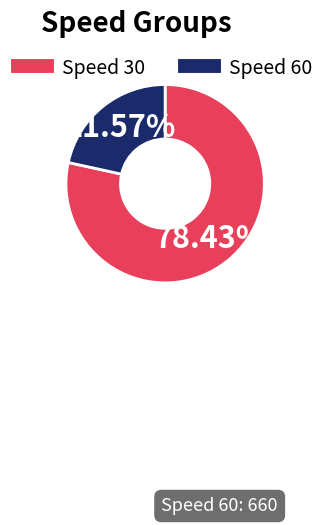

Is there a majority slice in this chart?

Yes